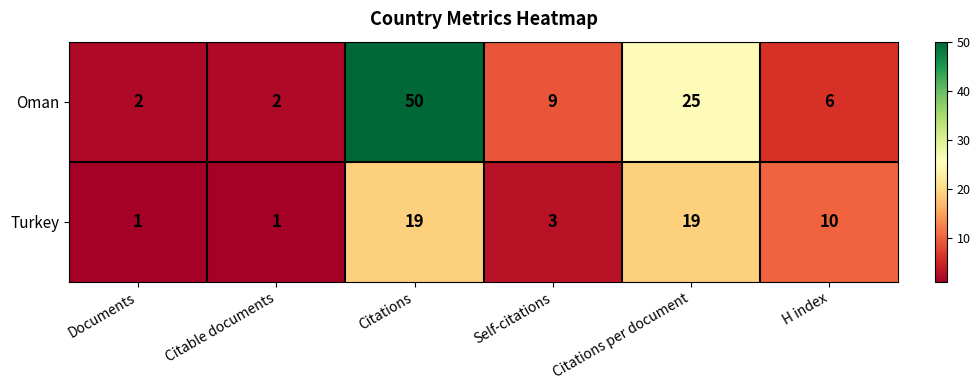

What is the total value across all series at Citable documents?

3